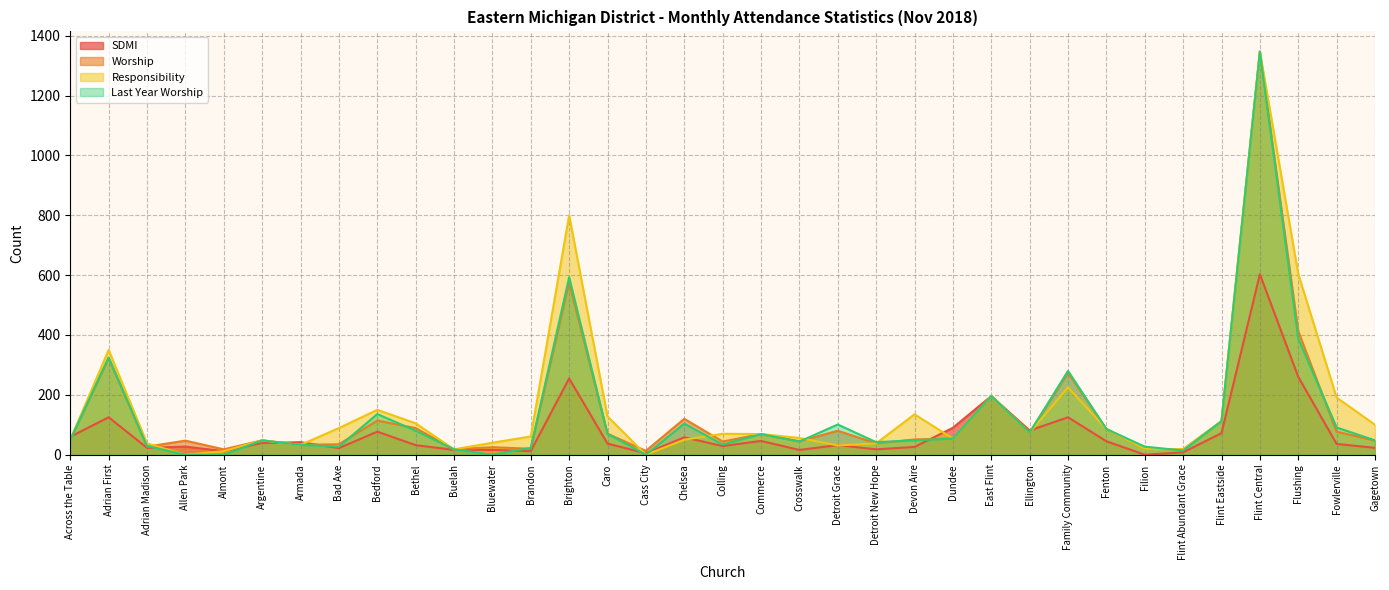

What is the total value across all series at Flint Abundant Grace?

58